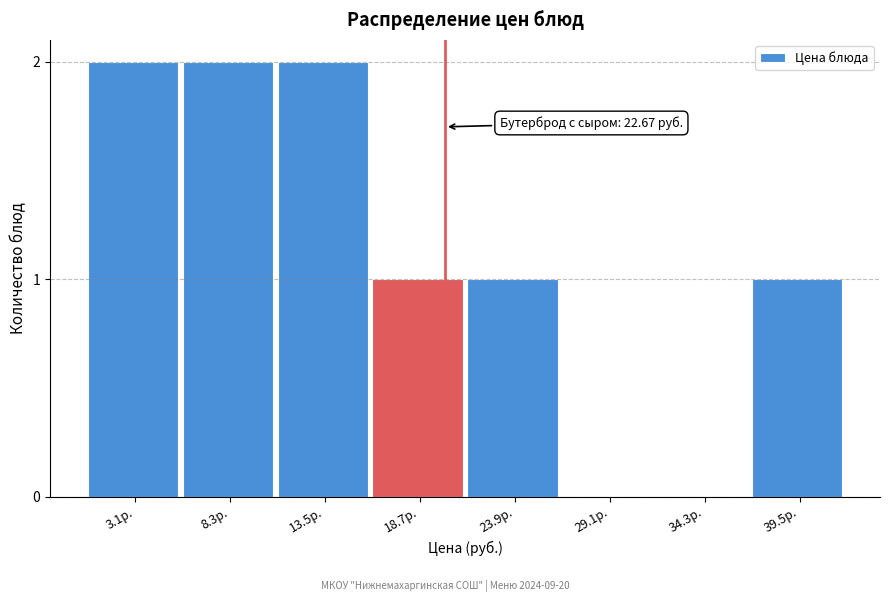

Reading right to left, list all the values displayed in this chart.

39.5р.=1	34.3р.=0	29.1р.=0	23.9р.=1	18.7р.=1	13.5р.=2	8.3р.=2	3.1р.=2